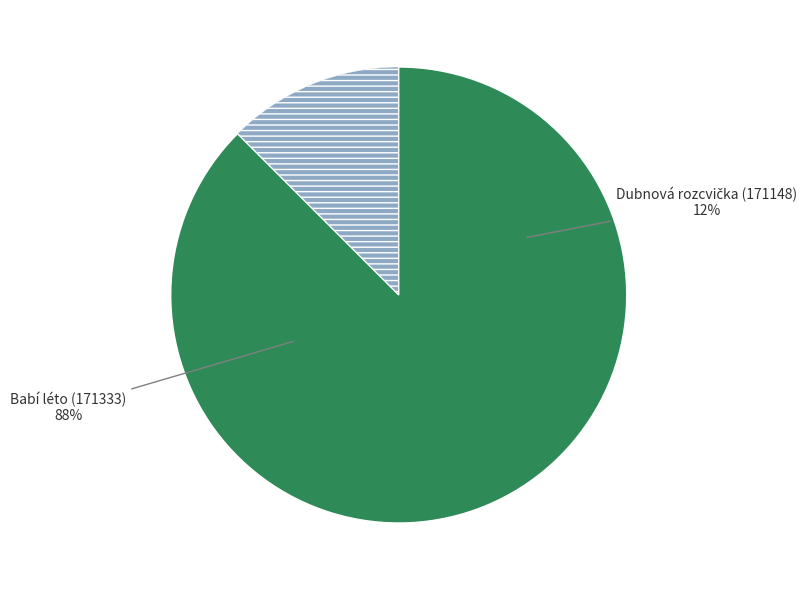

Do Dubnová rozcvička (171148) and Babí léto (171333) together represent more than half of the pie?

Yes